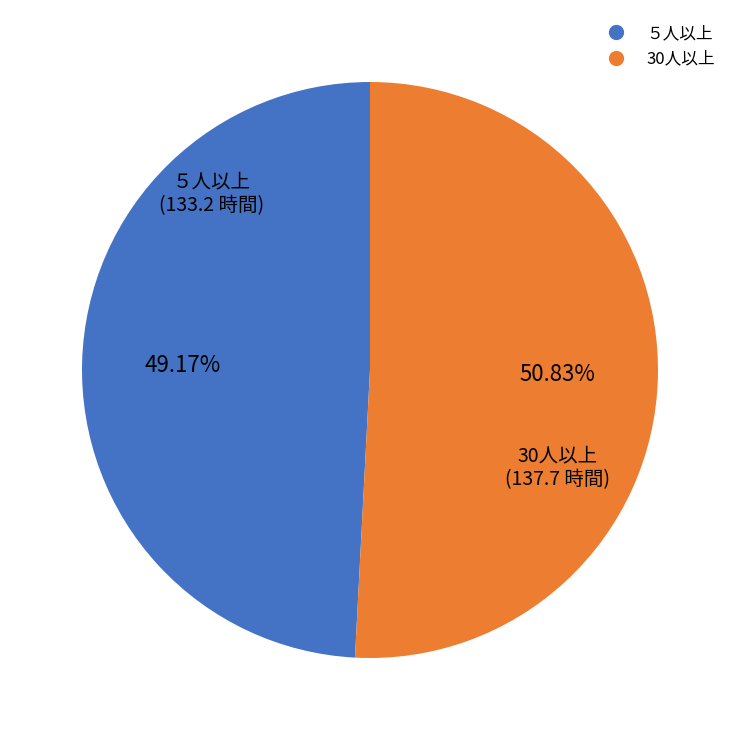

Is the sum of 30人以上 and ５人以上 greater than half?

Yes